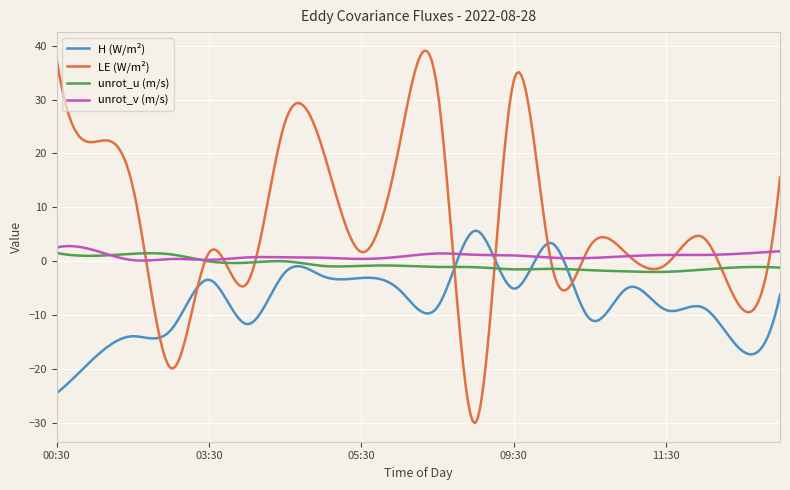

What are all the series names shown in the legend?

H (W/m²), LE (W/m²), unrot_u (m/s), unrot_v (m/s)